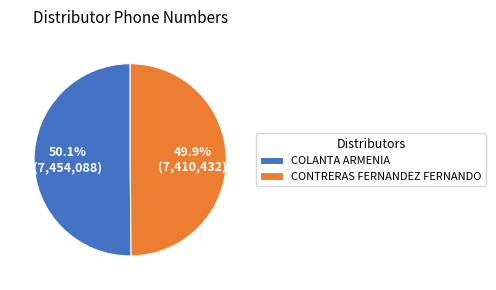

Approximately how many times larger is the value at CONTRERAS FERNANDEZ FERNANDO compared to COLANTA ARMENIA?

1.0